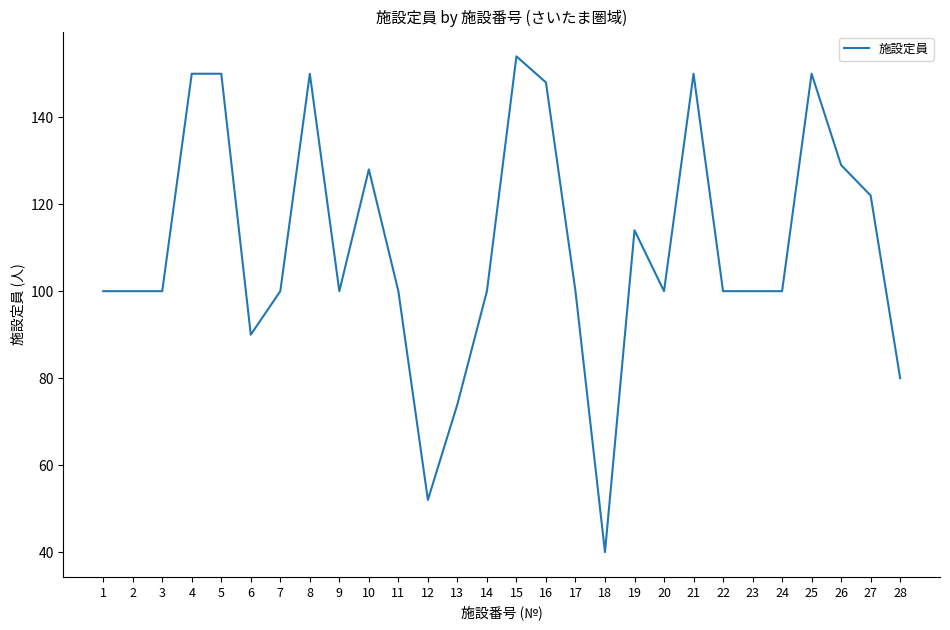

Does the chart display data point markers on the line(s)?

No